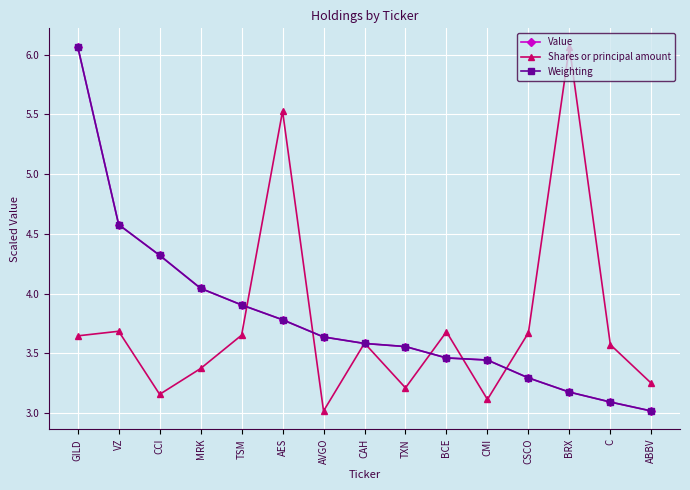

What is the label of the 10th point from the left?

BCE